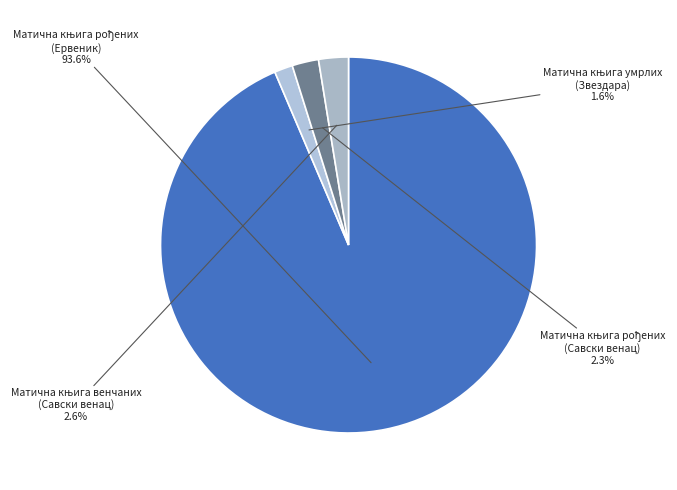

Does any single category account for the majority?

Yes